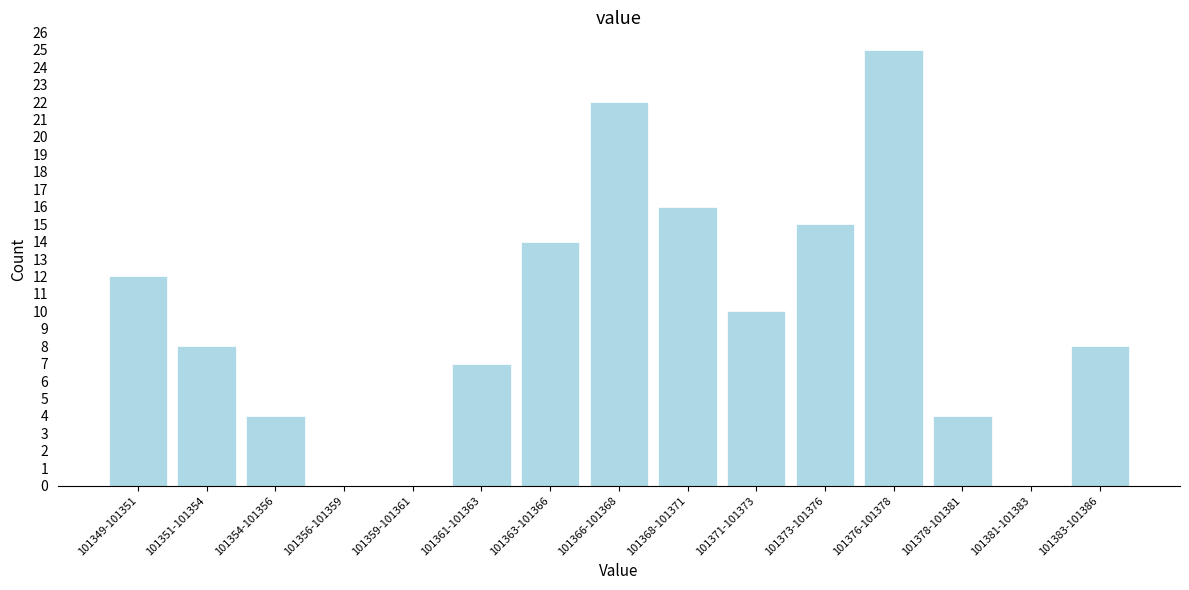

Reading left to right, transcribe all the data shown in this chart.

101349-101351=12	101351-101354=8	101354-101356=4	101356-101359=0	101359-101361=0	101361-101363=7	101363-101366=14	101366-101368=22	101368-101371=16	101371-101373=10	101373-101376=15	101376-101378=25	101378-101381=4	101381-101383=0	101383-101386=8